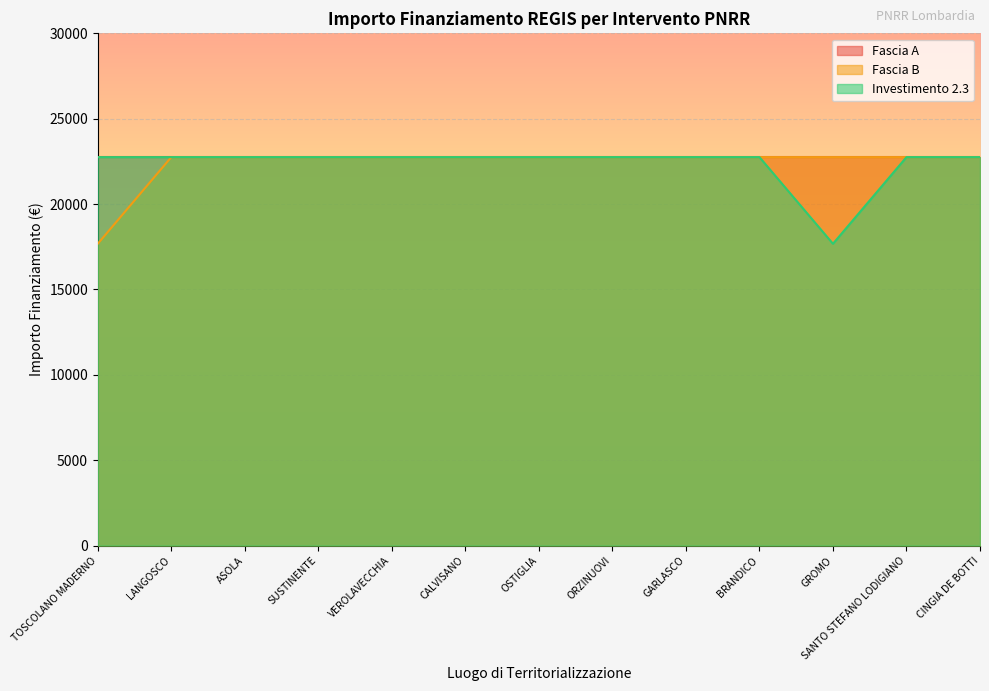

Which category has the highest value in the Fascia B series?

LANGOSCO